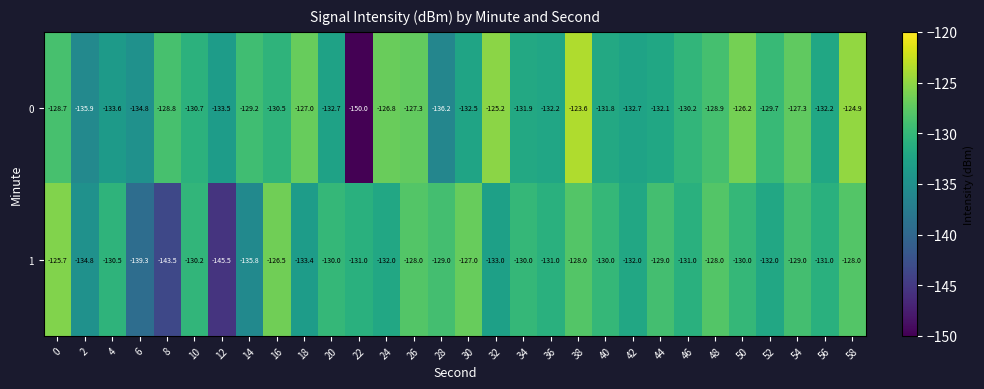

At how many categories does at least one series exceed -138?

30